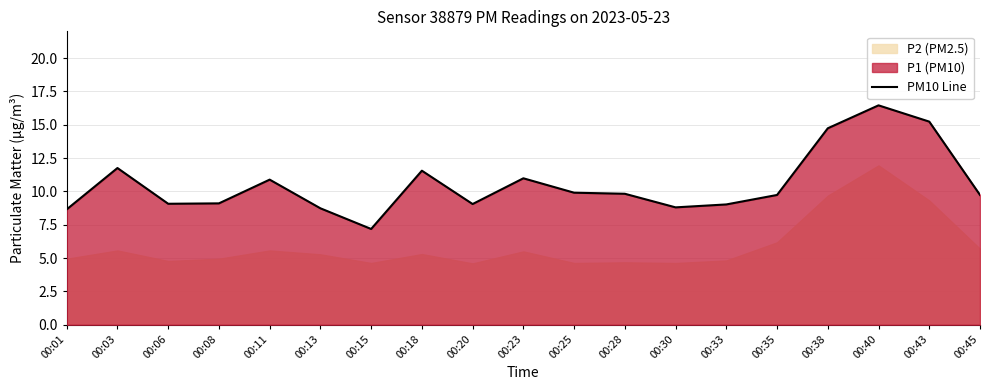

Which label corresponds to the smallest value in the chart?

00:15